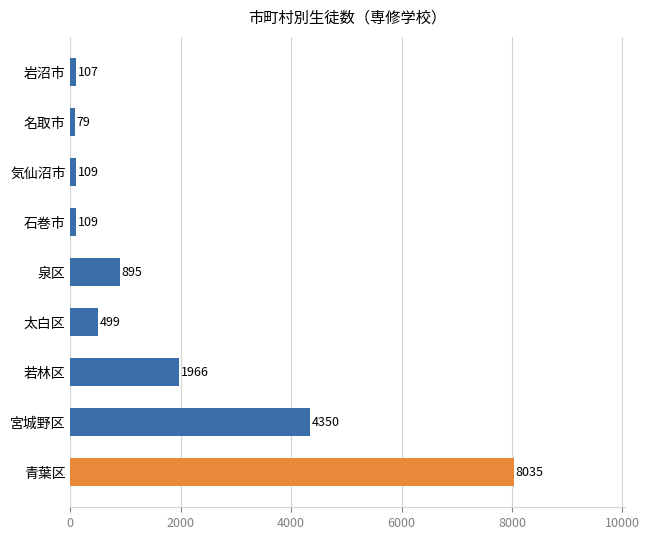

What is the difference between the maximum and minimum values?

7956